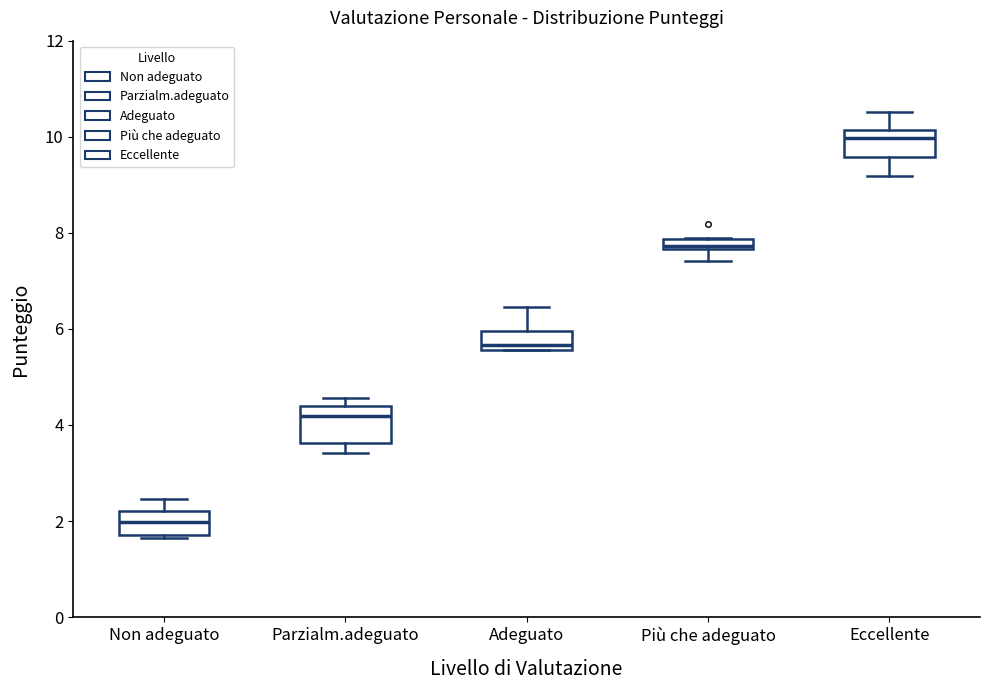

Where is the upper edge of the box for Non adeguato on the y-axis? The values are not printed on the chart, so give them approximately, as read against the axis.

2.2